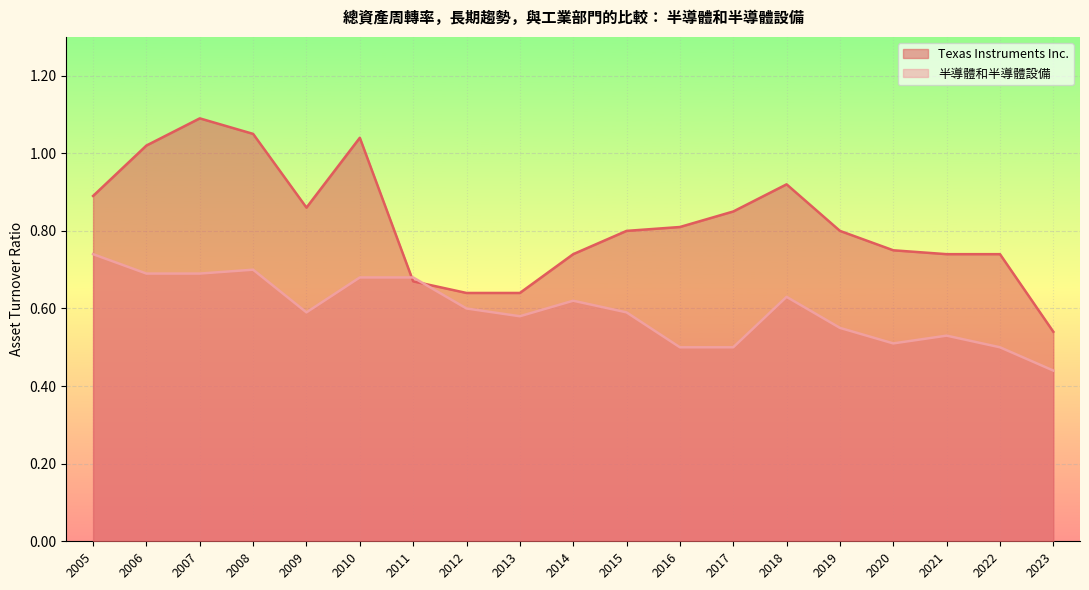

What are all the series names shown in the legend?

Texas Instruments Inc., 半導體和半導體設備